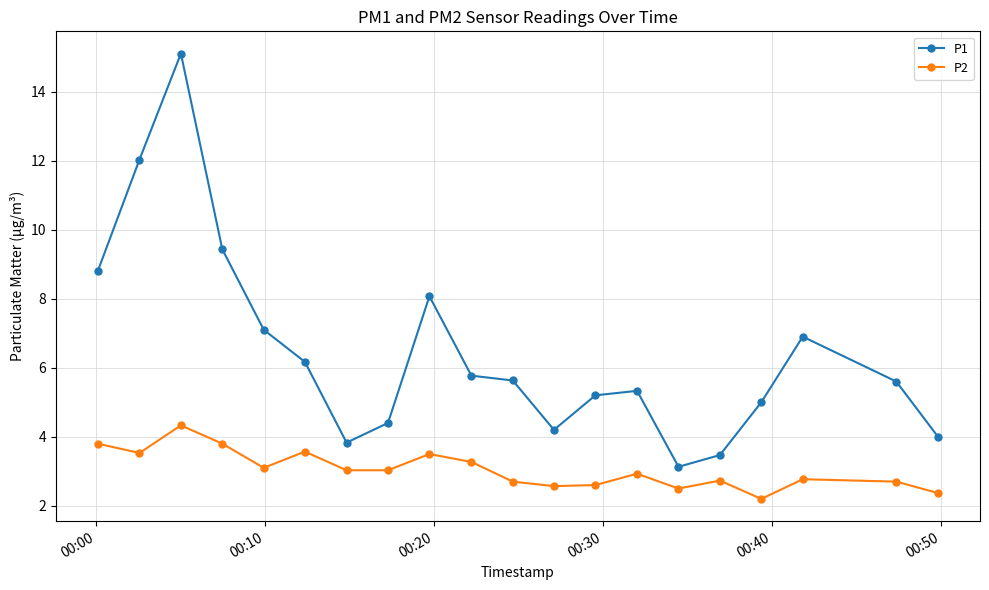

Rank the series by their maximum value, from lowest to highest.

P2, P1